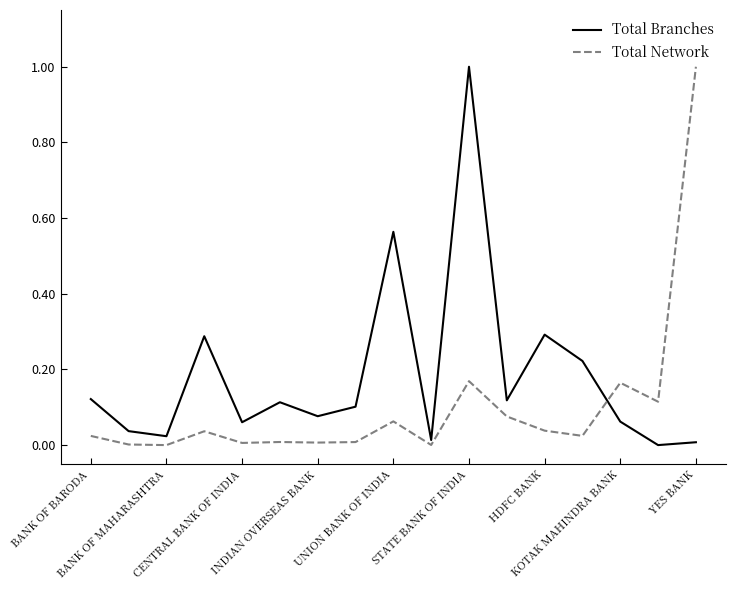

Which series has the largest total across all categories?

Total Branches